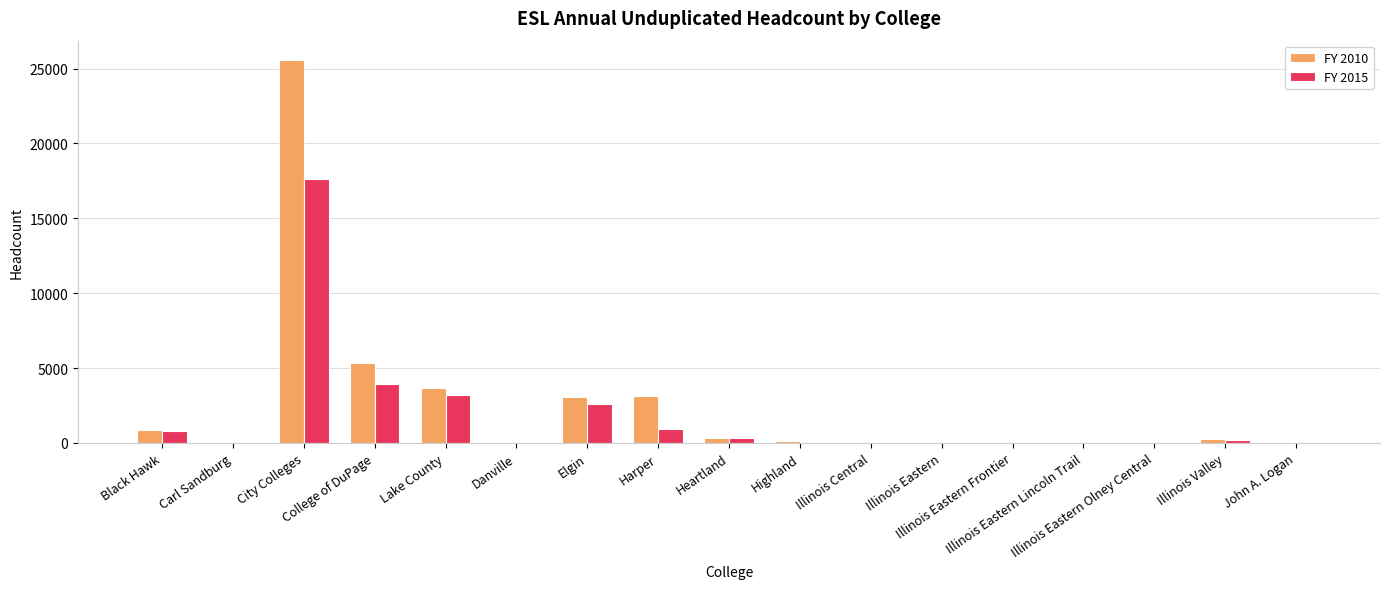

What is the maximum value shown in the chart?

25585